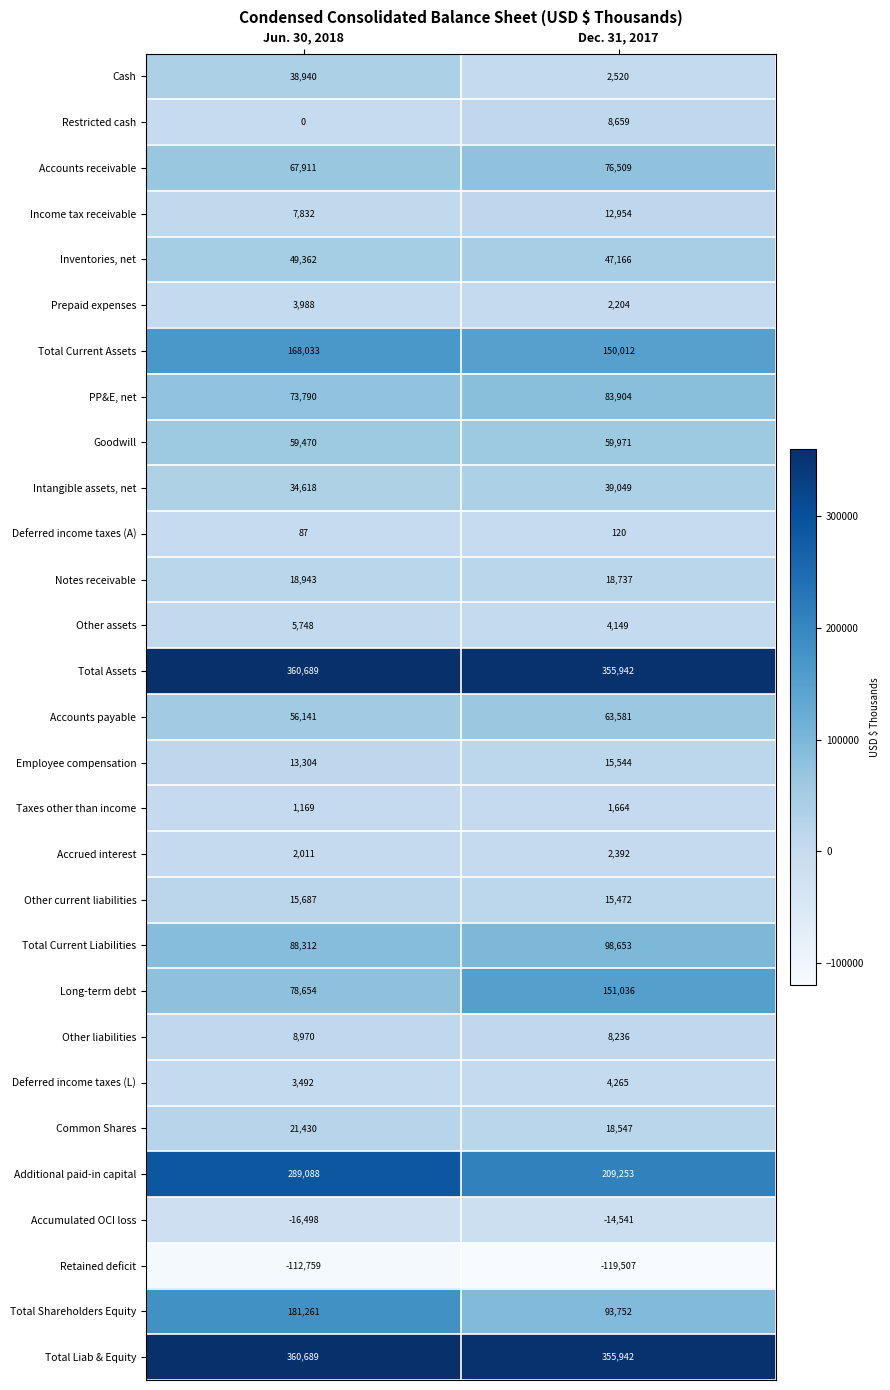

What is the difference between the highest and lowest values at Jun. 30, 2018?

473448